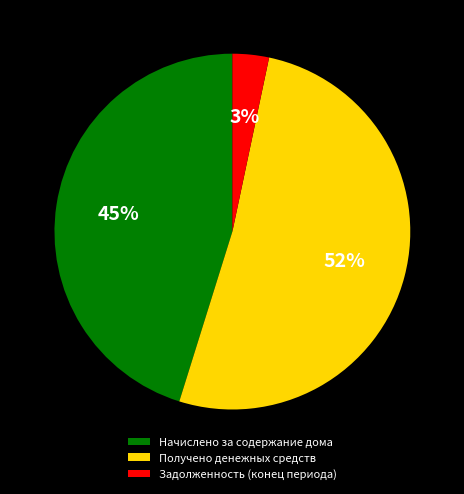

Which category has the smallest portion of the pie?

Задолженность (конец периода)